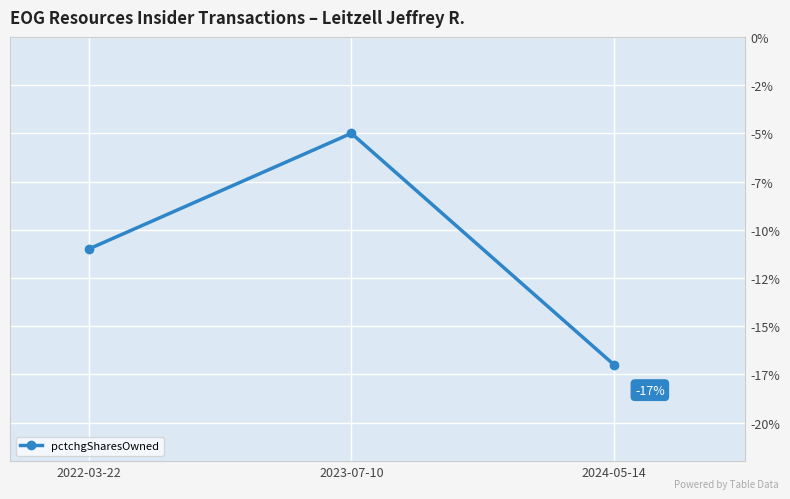

Is it true that the value at 2023-07-10 is -3?

False